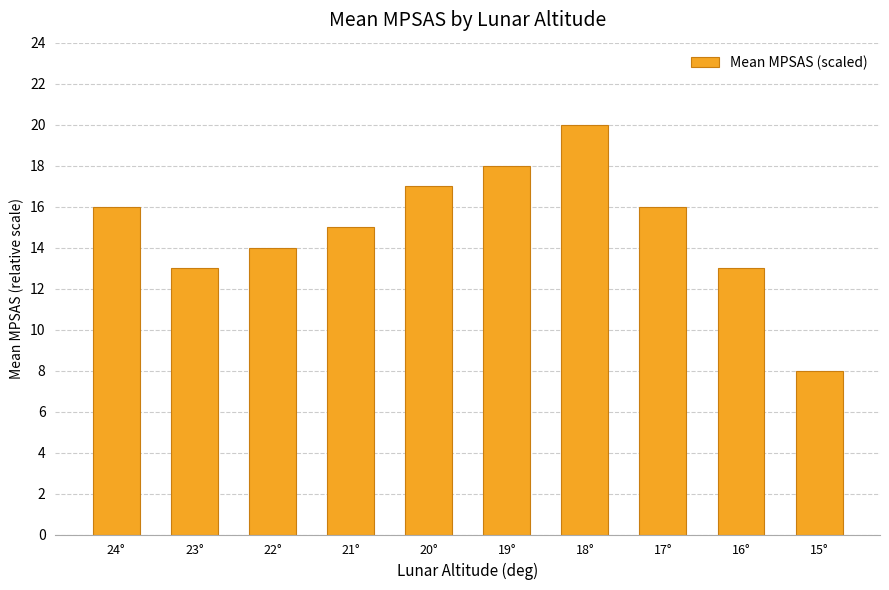

Reading left to right, list all the values displayed in this chart.

16	13	14	15	17	18	20	16	13	8